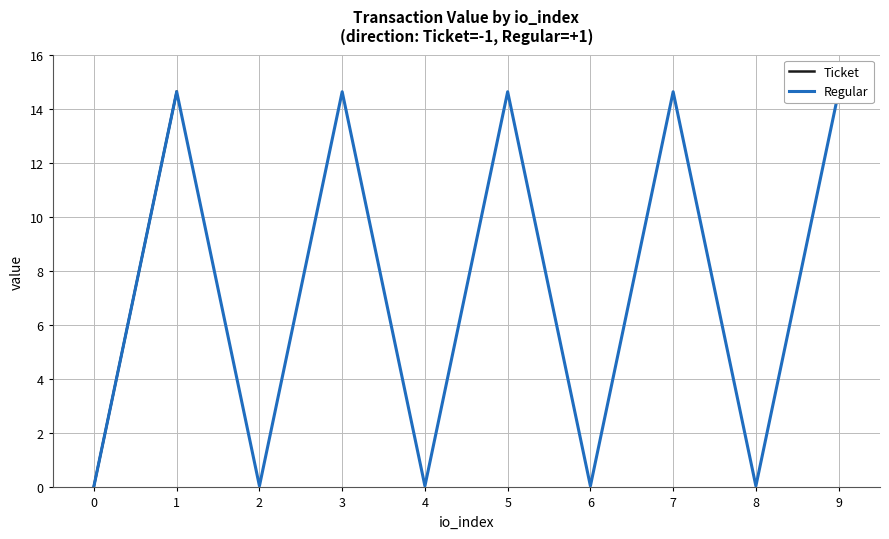

True or false: Ticket has more than 2 points higher than both neighbors.

False